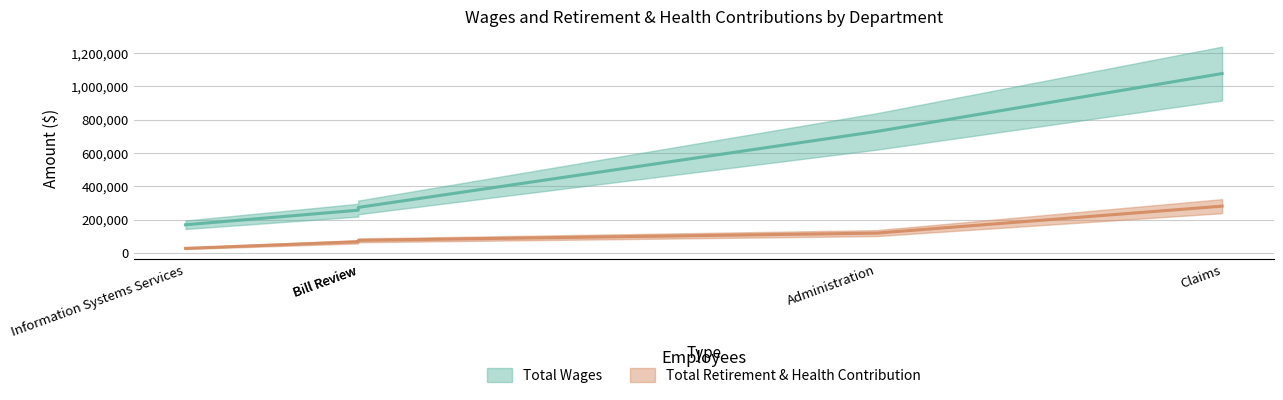

How many series are shown in this chart?

2